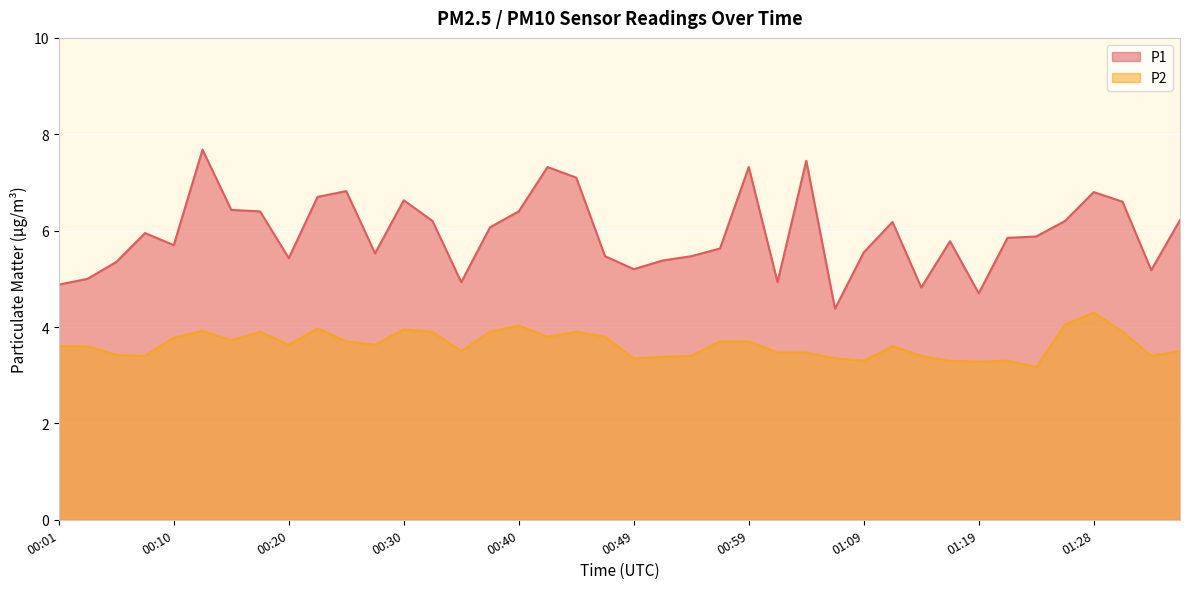

True or false: P1 and P2 cross at least once.

False